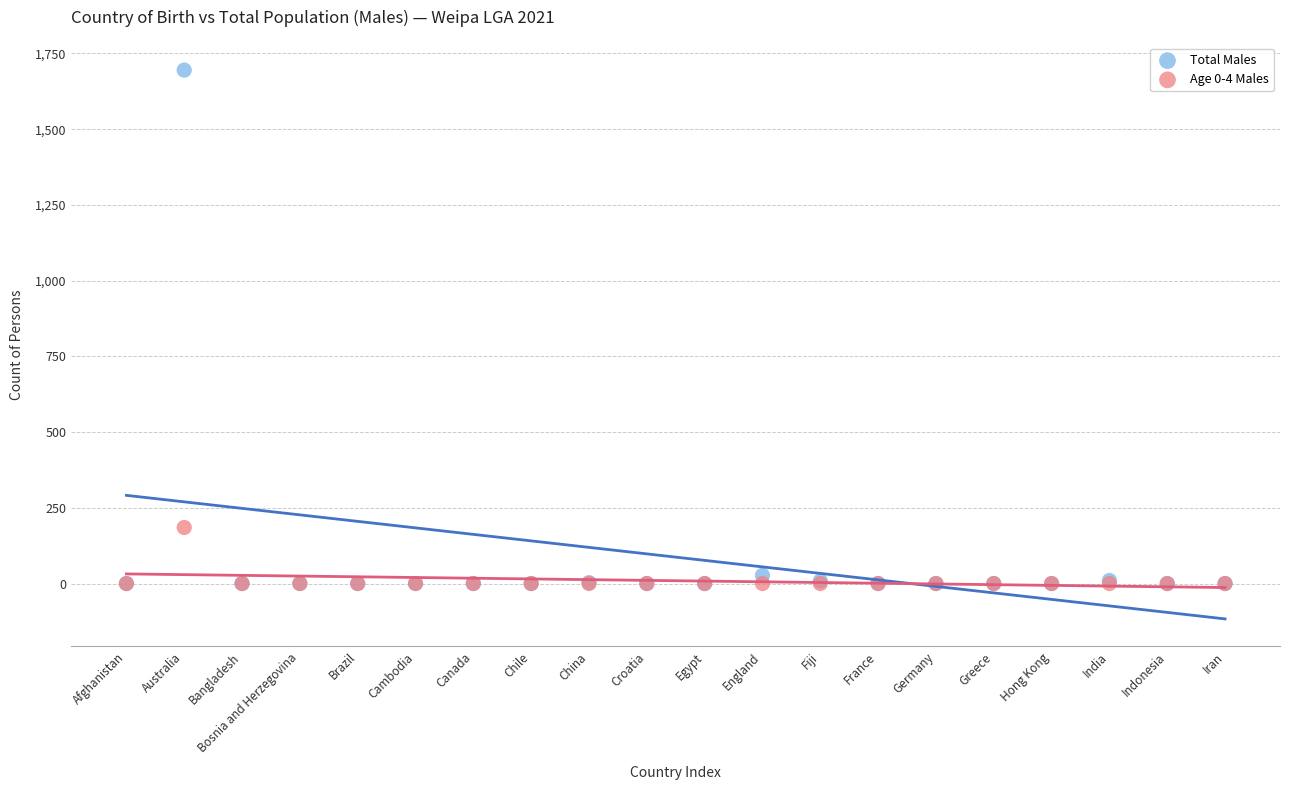

Across all series, what Y value is closest to 847?

185